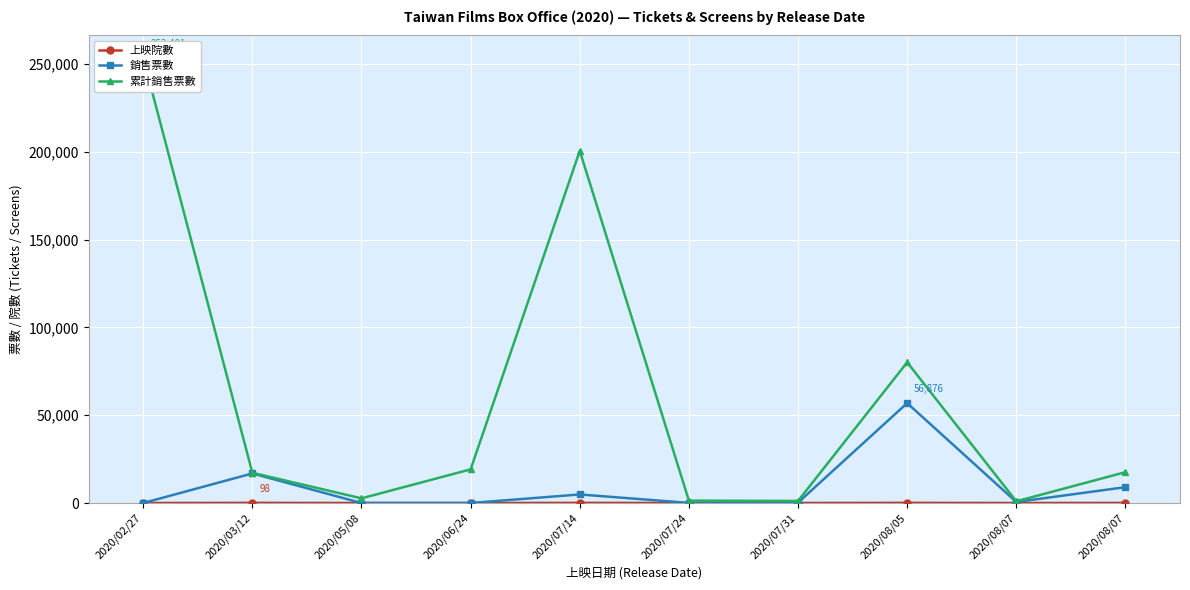

What is the label of the 1st point from the left?

2020/02/27